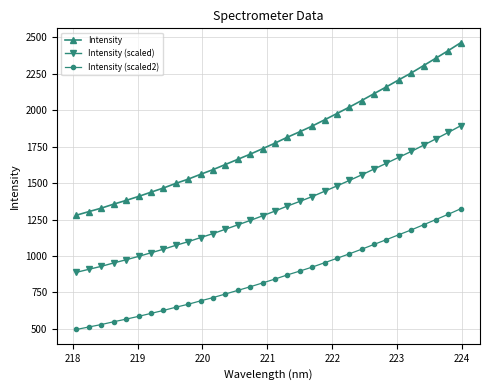

What is the lowest value of the Intensity (scaled2) series?

495.9